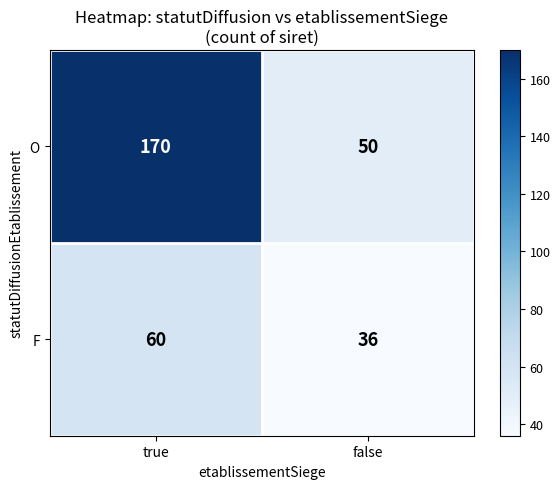

What is the average value of the F series?

48